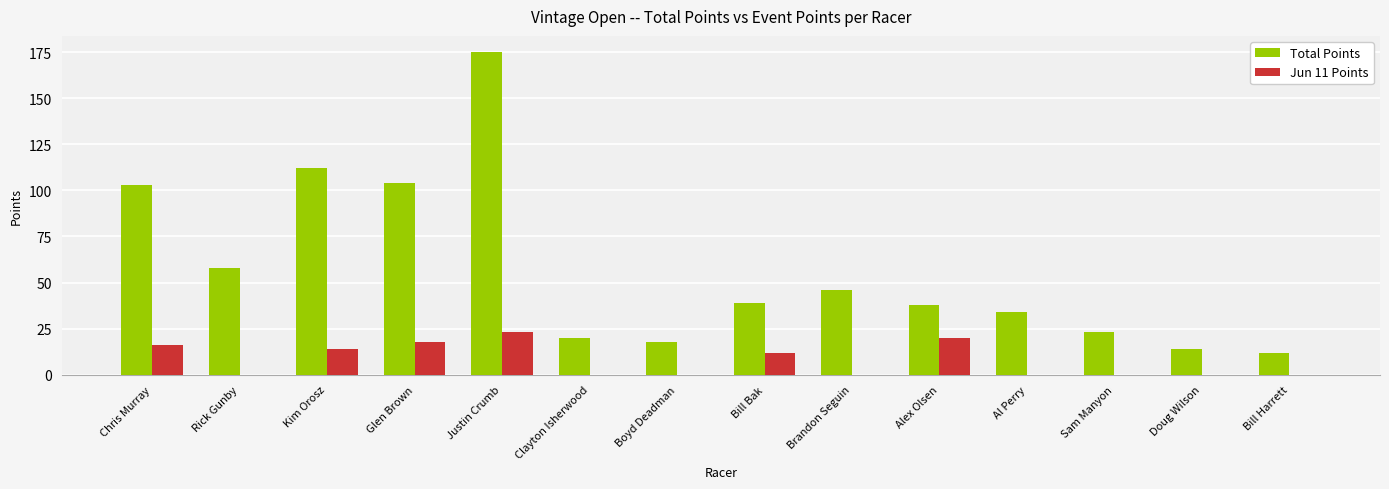

Is the value of Jun 11 Points at Sam Manyon greater than the value of Total Points at Glen Brown?

No